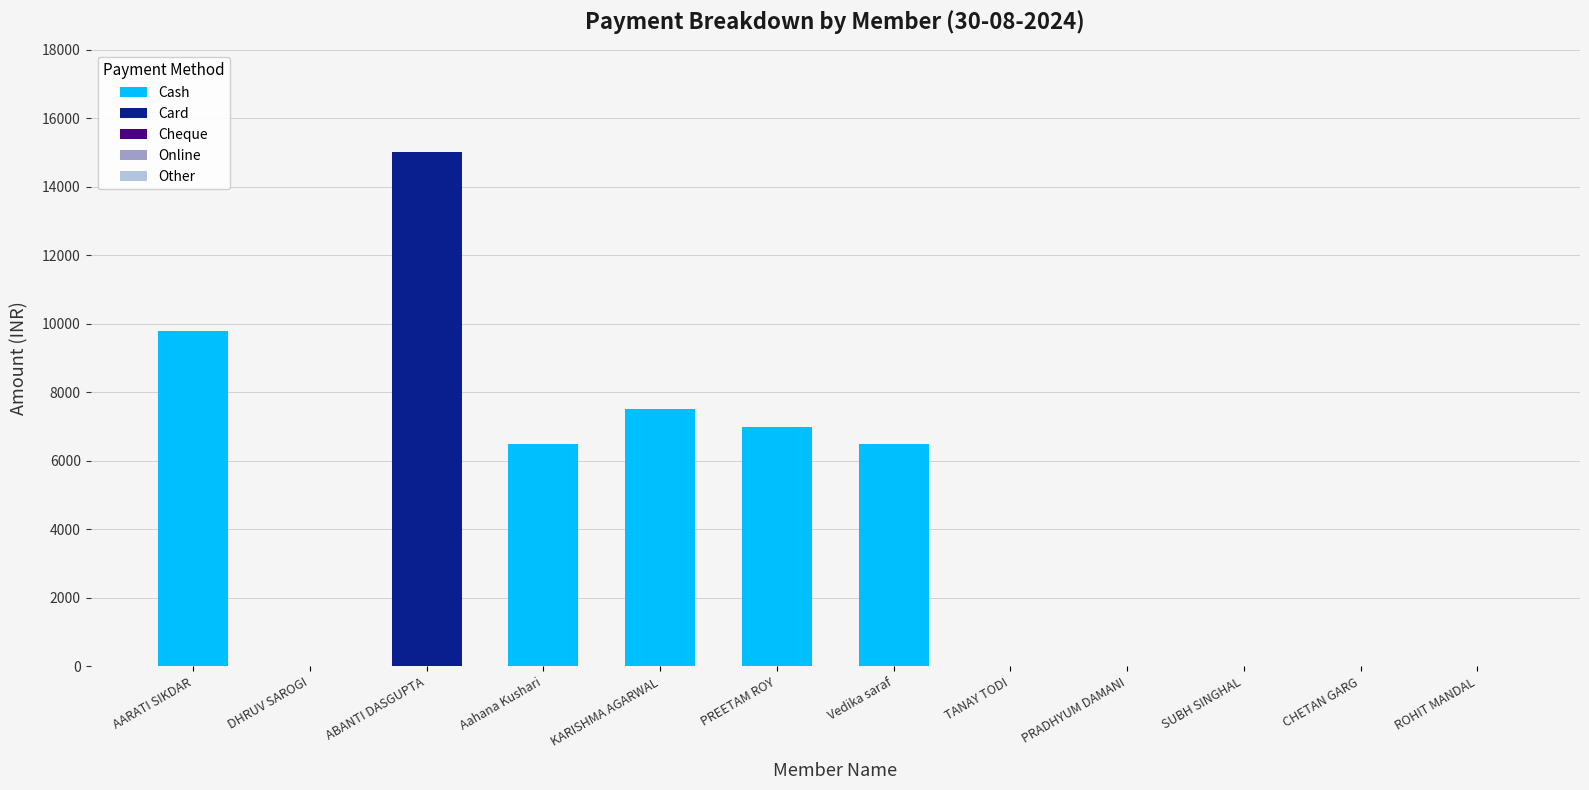

Are the bars horizontal?

No